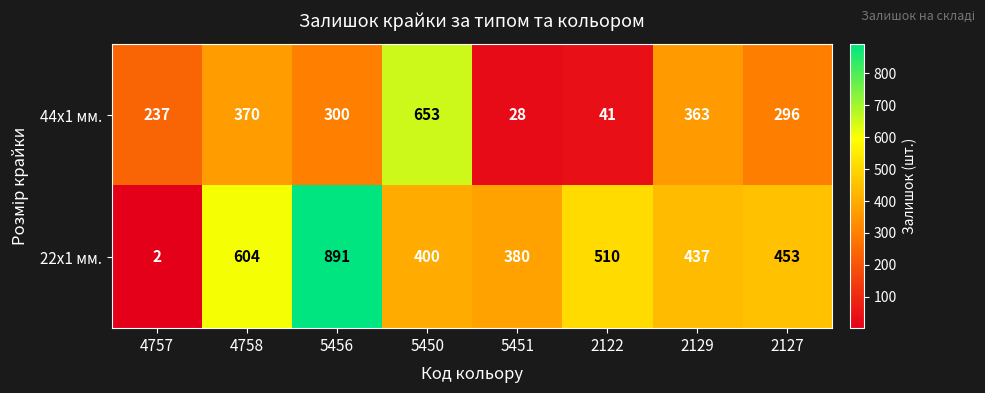

Between 4757 and 4758, which series saw the biggest shift?

22x1 мм.